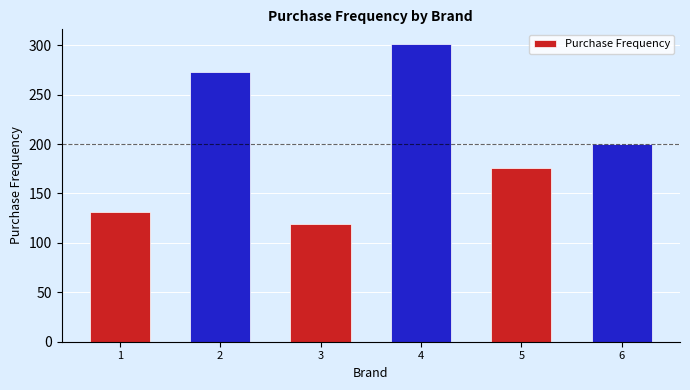

Reading left to right, list all the values displayed in this chart.

131	273	119	301	176	200